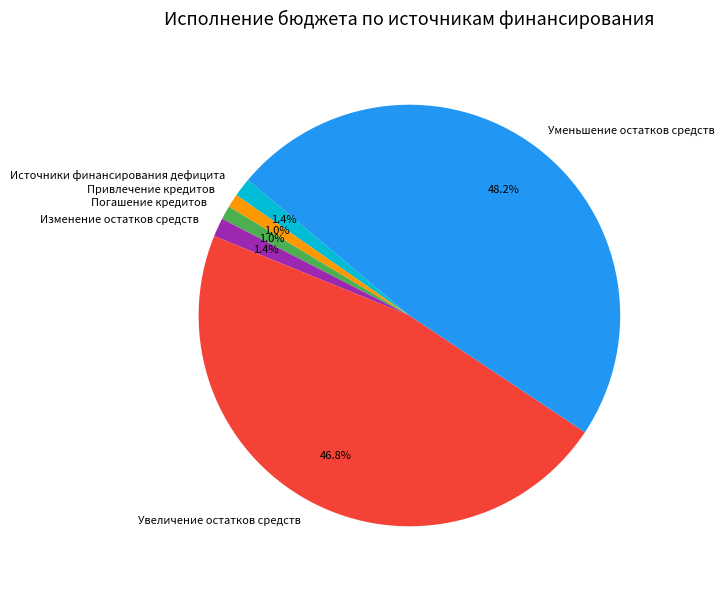

To the nearest percent, what is the difference between the Погашение кредитов and Уменьшение остатков средств slice percentages?

47%